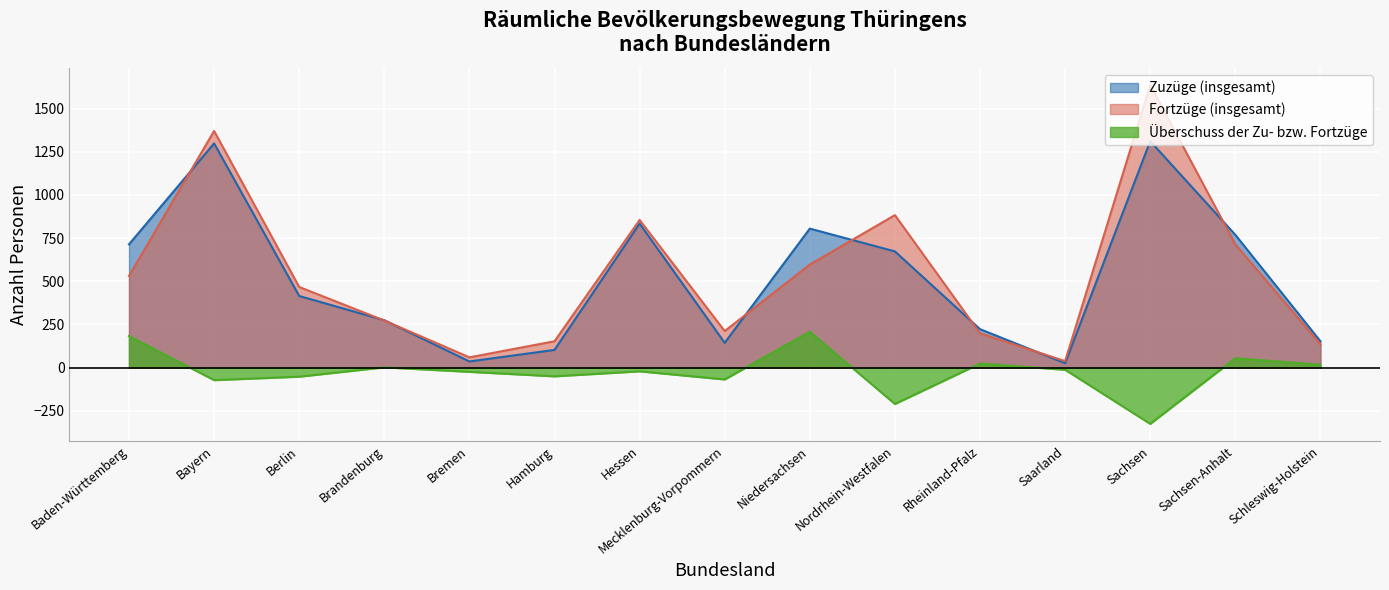

How many lines are shown in the chart?

3